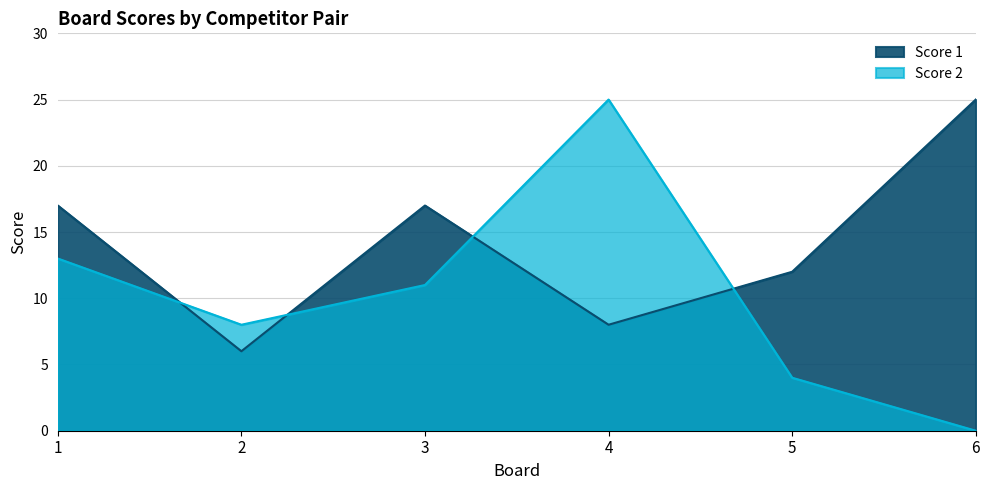

Which series ends up on top after the final intersection of Score 2 and Score 1?

Score 1